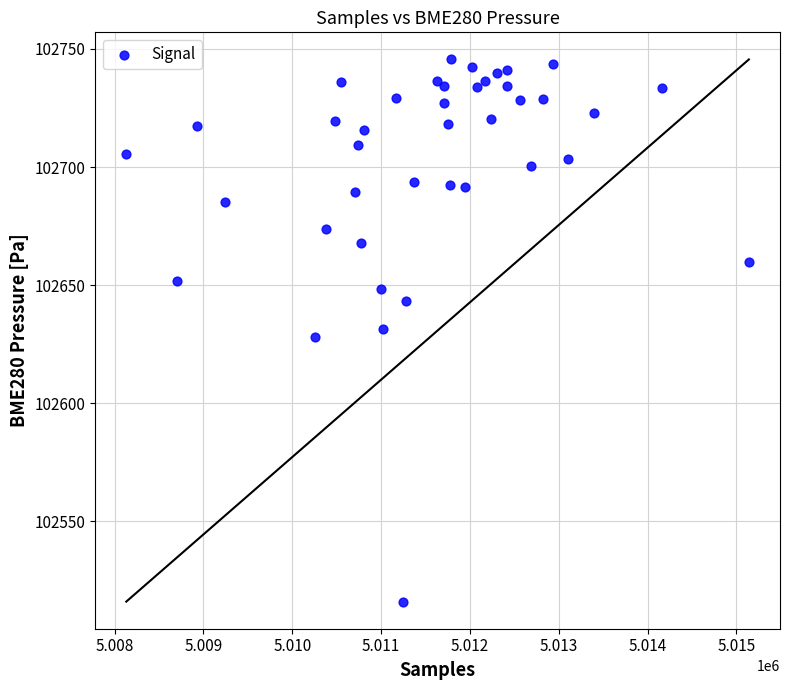

What is the range of Y values (max minus min)?

229.6